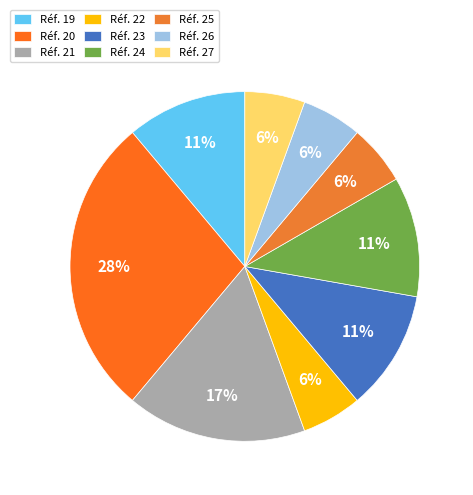

Count the number of slices in the pie.

9